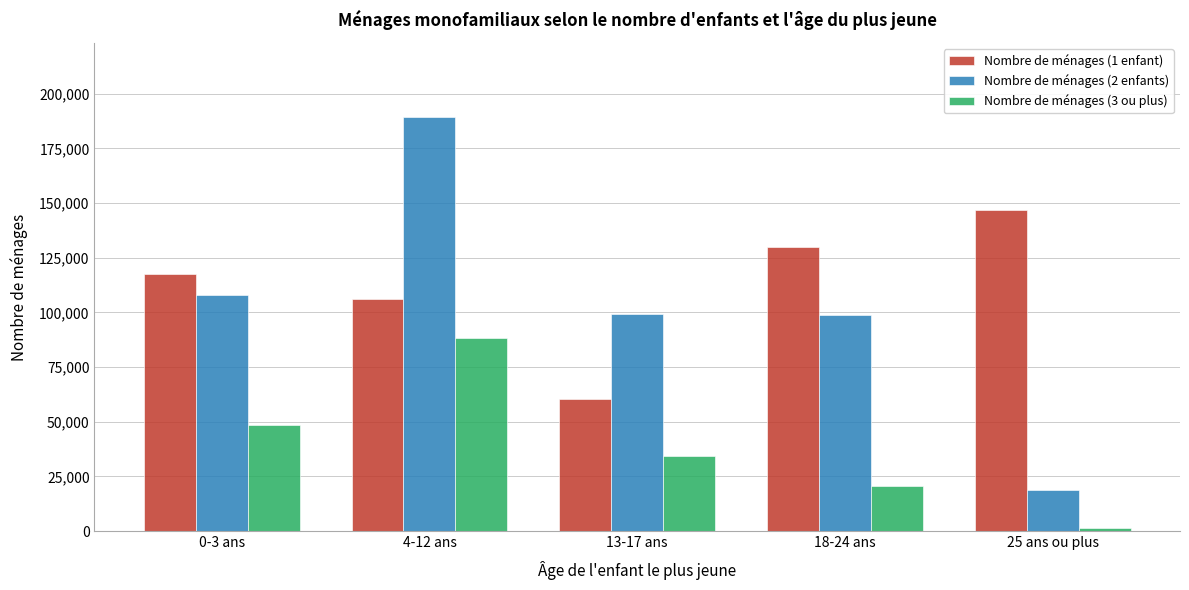

Is the value of Nombre de ménages (3 ou plus) at 25 ans ou plus greater than the value of Nombre de ménages (1 enfant) at 13-17 ans?

No